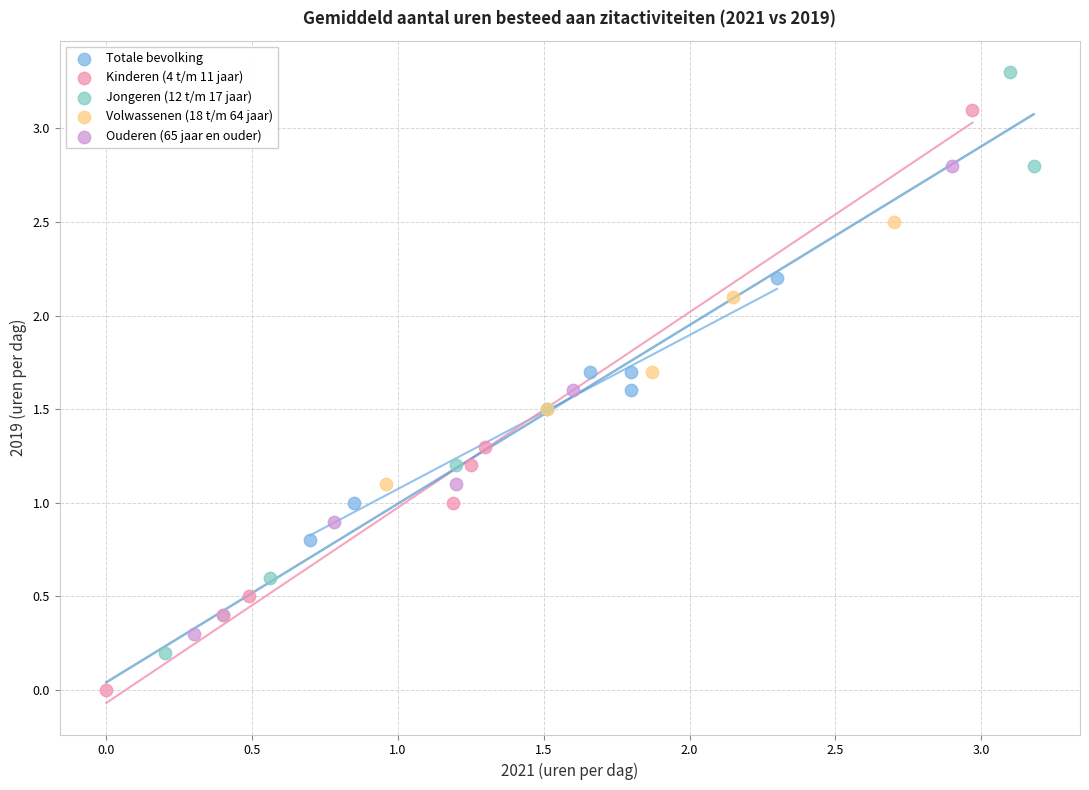

Which series reaches the minimum Y coordinate?

Kinderen (4 t/m 11 jaar)